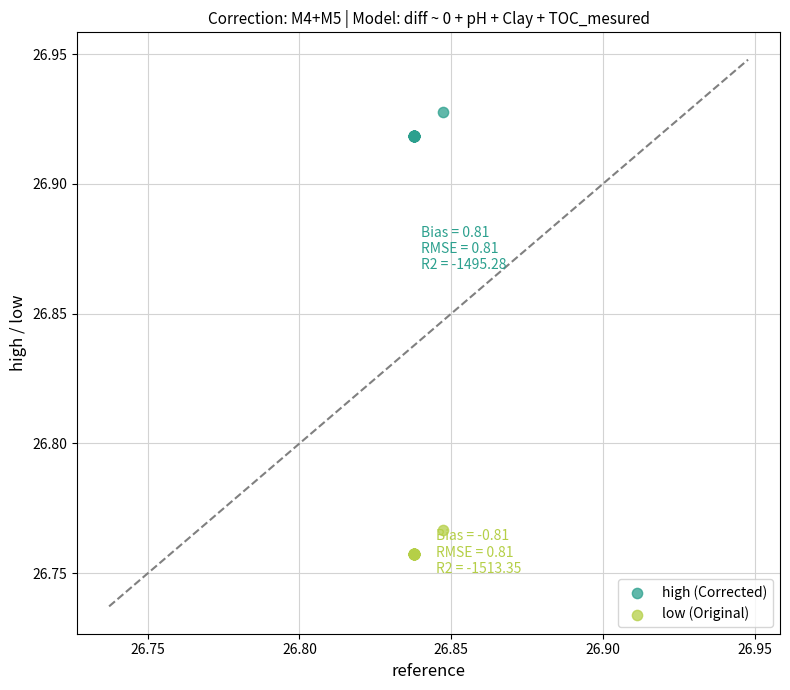

Which series contains the lowest Y value?

low (Original)